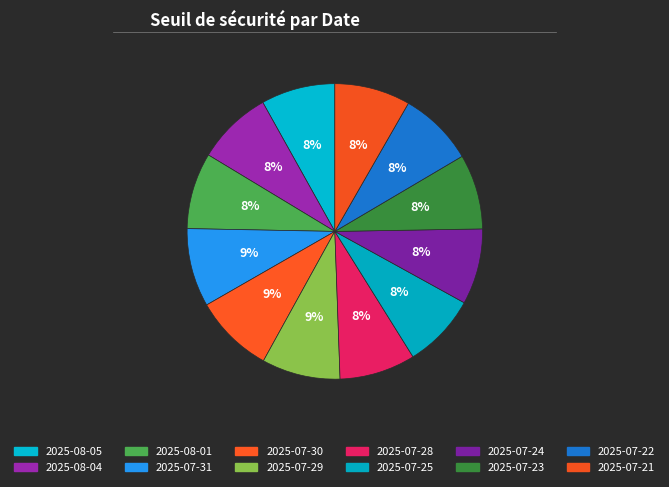

Rank the categories by value from lowest to highest.

2025-08-05, 2025-07-25, 2025-07-23, 2025-07-22, 2025-08-04, 2025-07-24, 2025-07-21, 2025-07-28, 2025-08-01, 2025-07-29, 2025-07-31, 2025-07-30